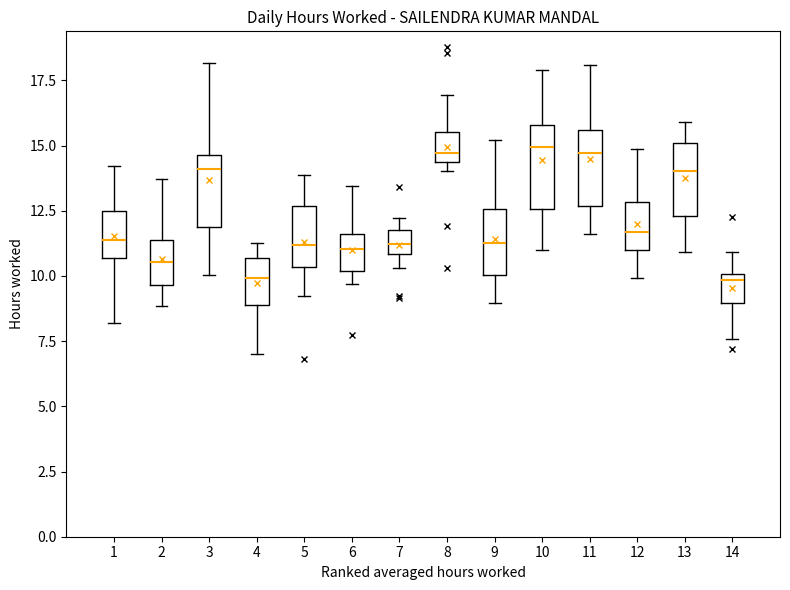

Reading left to right, read every box against the y-axis: the position of its median line, the range the box covers, and the ends of its whiskers. The values are not printed on the chart, so give them approximately, as read against the axis.

1: median 11.5, box 10.5 to 12.5, whiskers 8.0 to 14.0
2: median 10.5, box 9.5 to 11.5, whiskers 9.0 to 13.5
3: median 14.0, box 12.0 to 14.5, whiskers 10.0 to 18.0
4: median 10.0, box 9.0 to 10.5, whiskers 7.0 to 11.5
5: median 11.0, box 10.5 to 12.5, whiskers 9.0 to 14.0
6: median 11.0, box 10.0 to 11.5, whiskers 9.5 to 13.5
7: median 11.0 (inside the box), box 11.0 to 12.0, whiskers 10.5 to 12.0 (above the box's upper edge)
8: median 14.5 (just above the box's lower edge), box 14.5 to 15.5, whiskers 14.0 to 17.0
9: median 11.0, box 10.0 to 12.5, whiskers 9.0 to 15.0
10: median 15.0, box 12.5 to 16.0, whiskers 11.0 to 18.0
11: median 14.5, box 12.5 to 15.5, whiskers 11.5 to 18.0
12: median 11.5, box 11.0 to 13.0, whiskers 10.0 to 15.0
13: median 14.0, box 12.5 to 15.0, whiskers 11.0 to 16.0
14: median 10.0 (just below the box's upper edge), box 9.0 to 10.0, whiskers 7.5 to 11.0